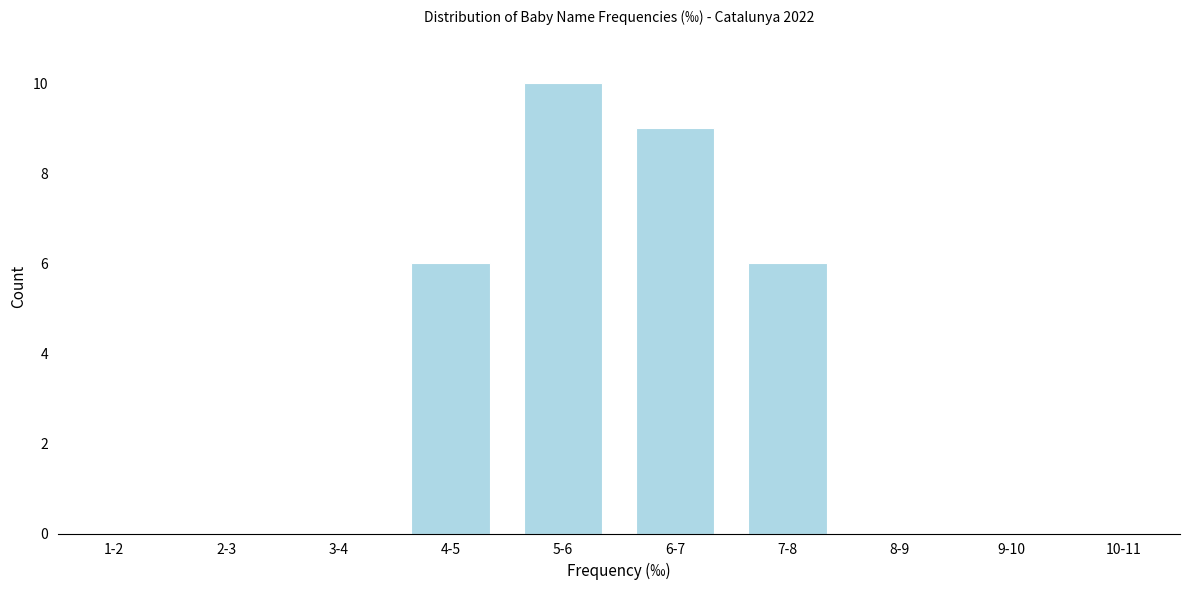

Reading right to left, list all the values displayed in this chart.

10-11=0	9-10=0	8-9=0	7-8=6	6-7=9	5-6=10	4-5=6	3-4=0	2-3=0	1-2=0